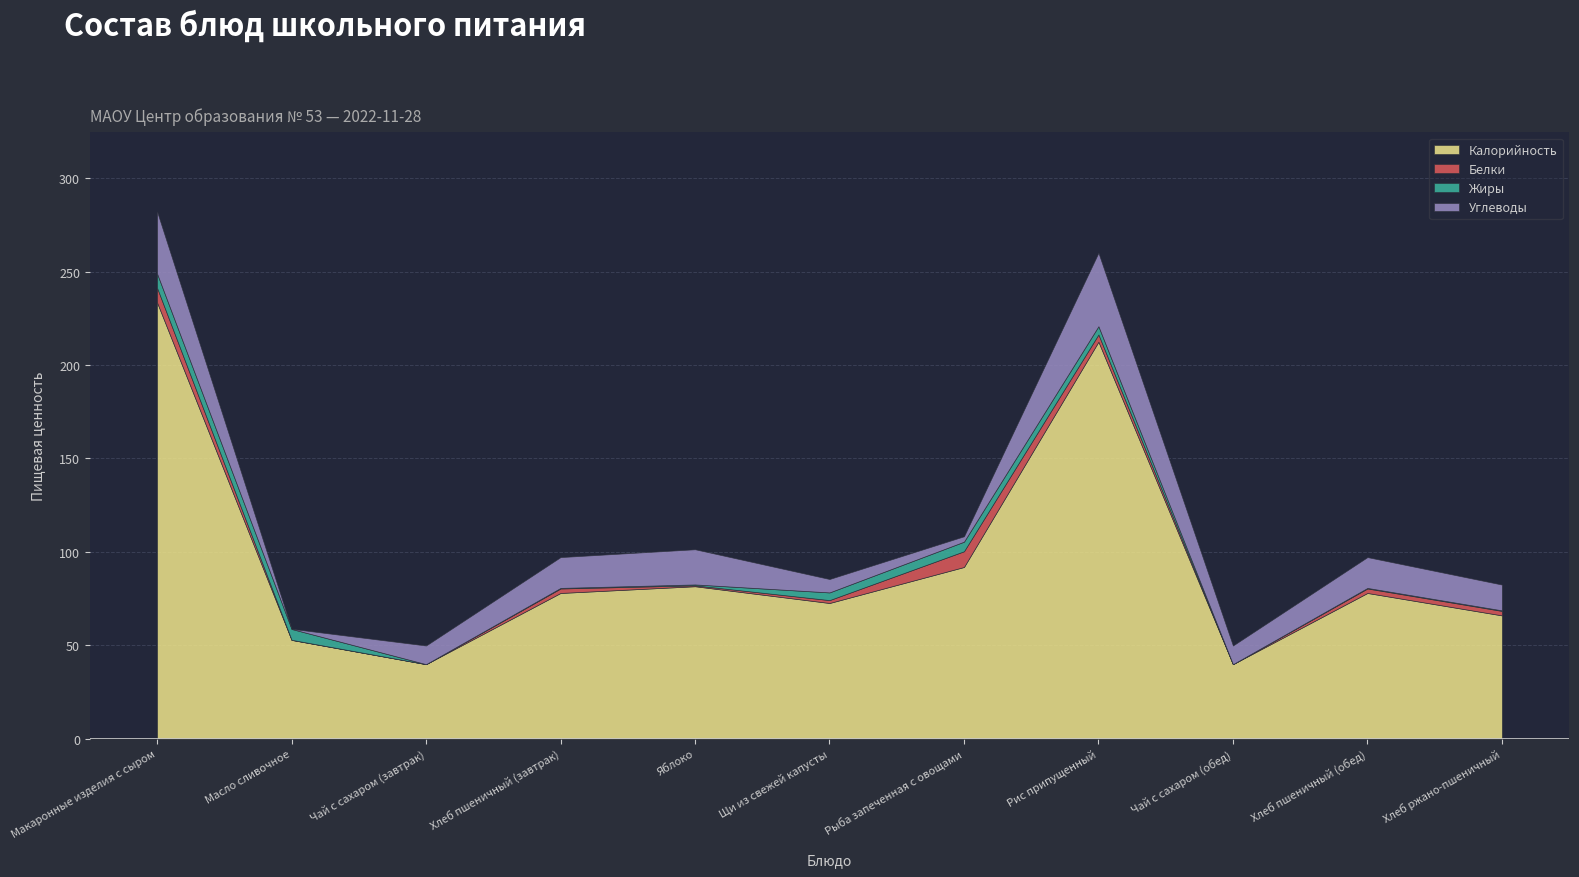

Read the Жиры value at Хлеб ржано-пшеничный.

0.3